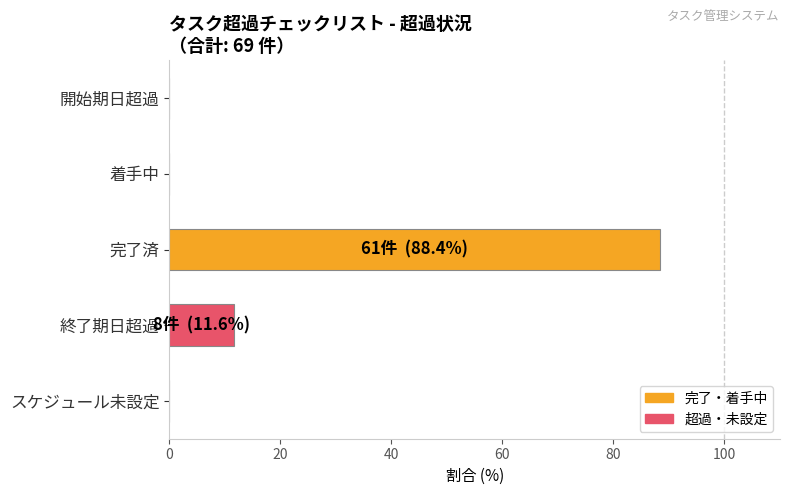

What is the approximate value at 完了済?

88.4